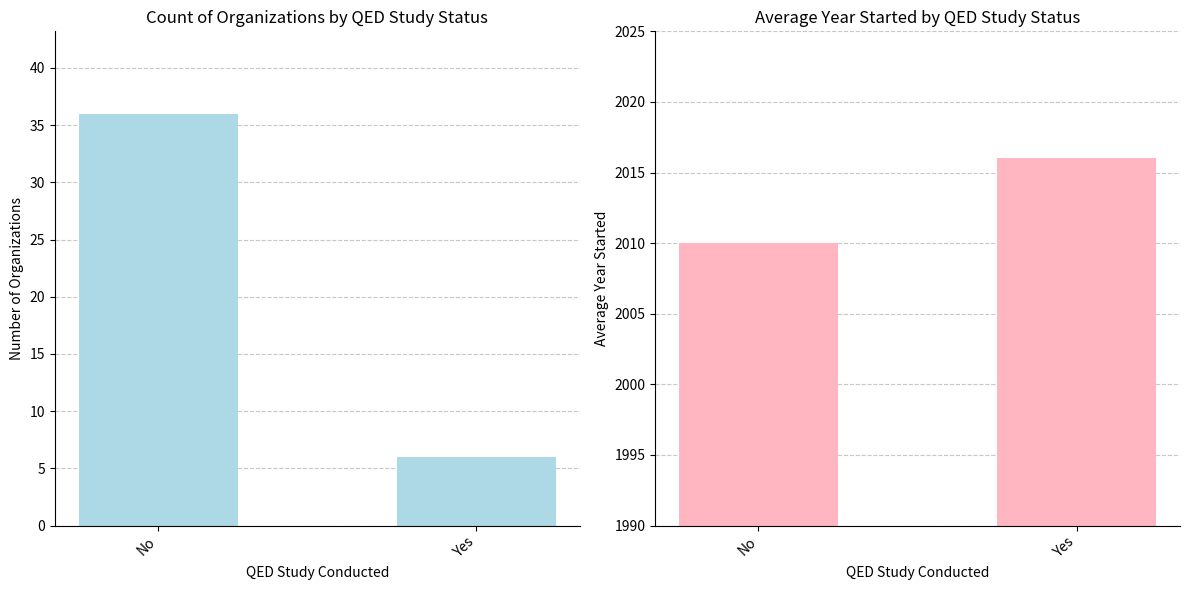

Is it true that Count equals 8 at No?

False